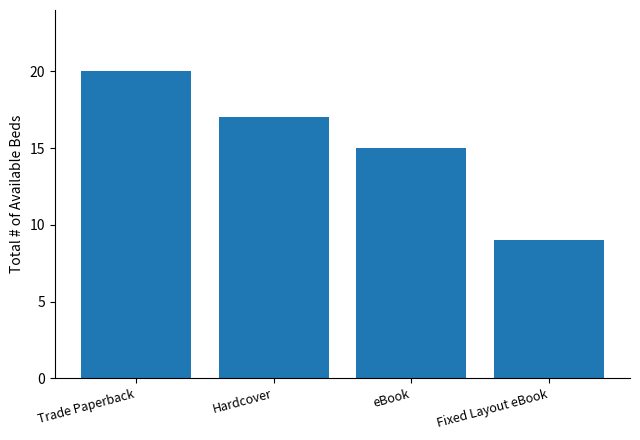

Which category has the highest value across all series?

Trade Paperback